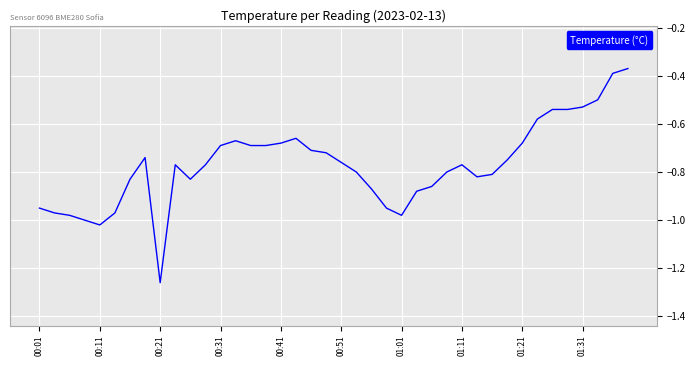

What is the difference between the maximum and minimum values?

0.9